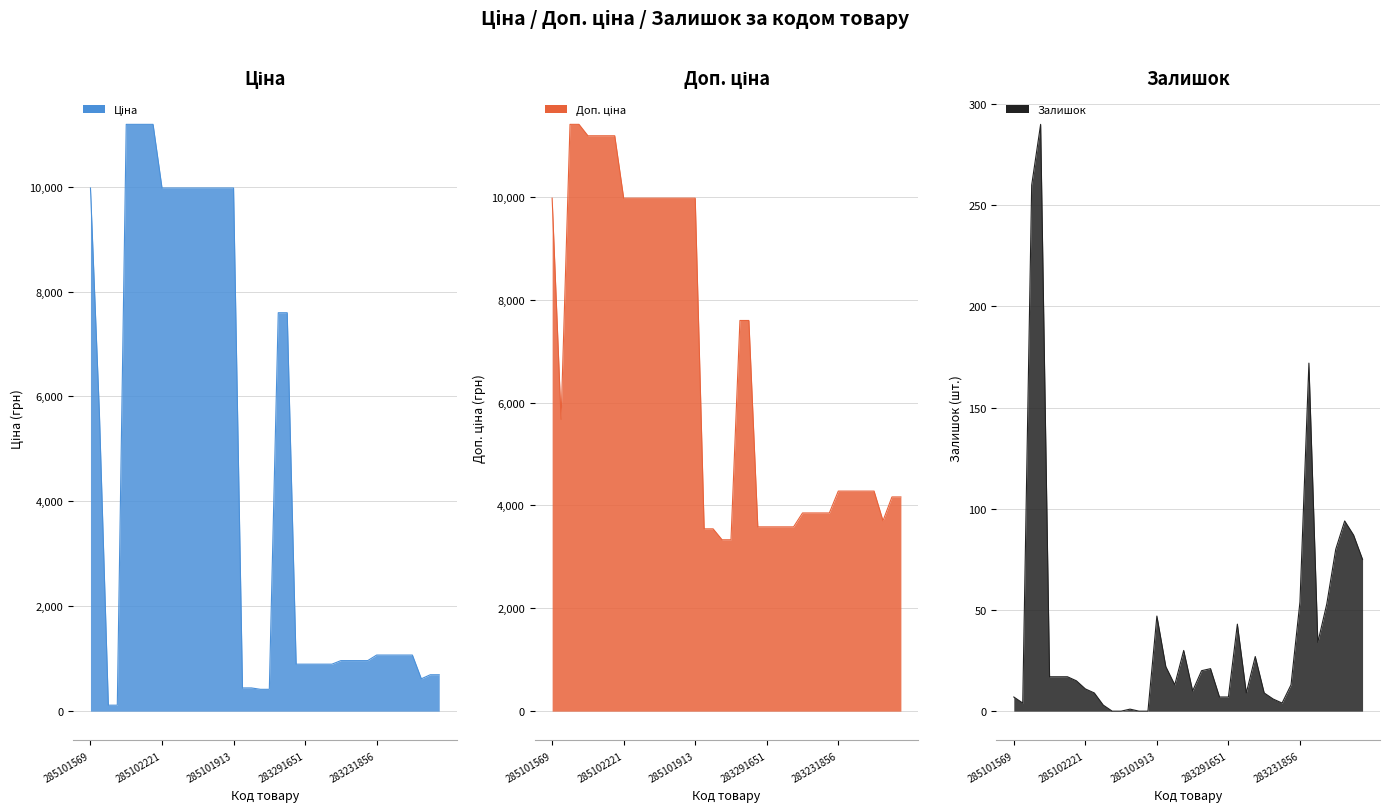

How many interior local valleys does the Залишок series have?

6